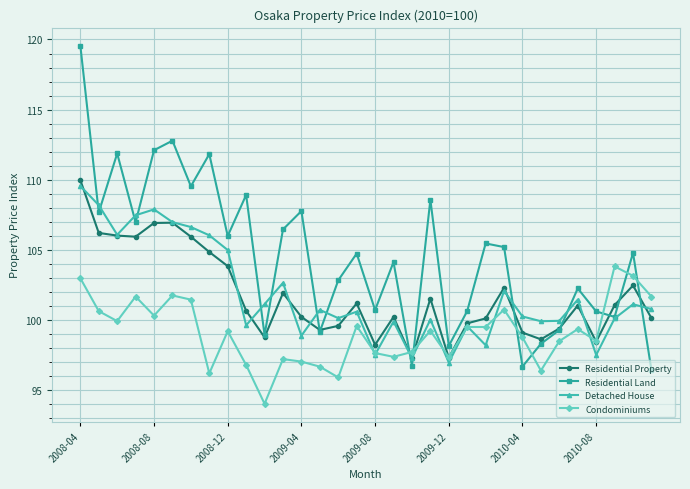

Count the number of categories in the chart.

32